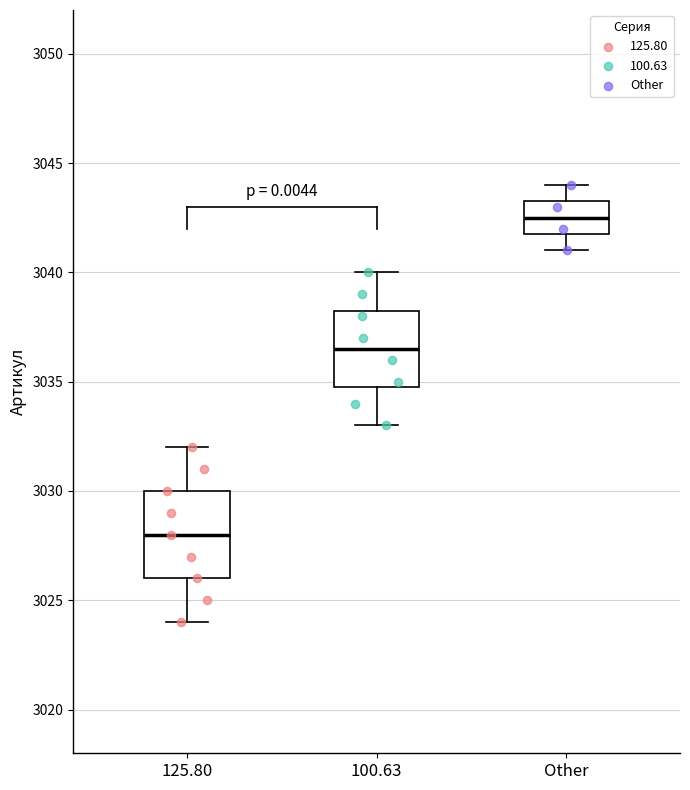

Where does the upper whisker of the box for Other end on the y-axis? The values are not printed on the chart, so give them approximately, as read against the axis.

3044.0